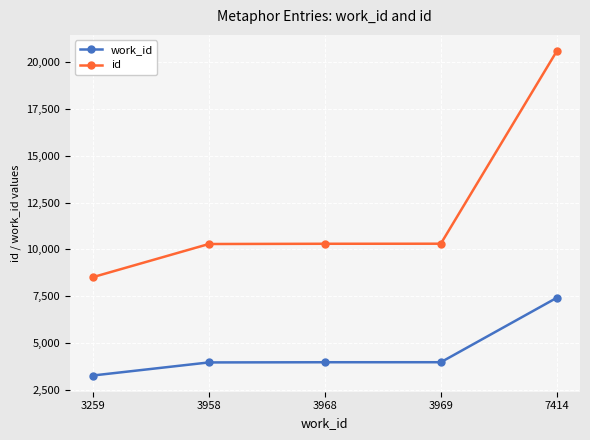

What is the difference between the maximum and minimum values in the id series?

12085